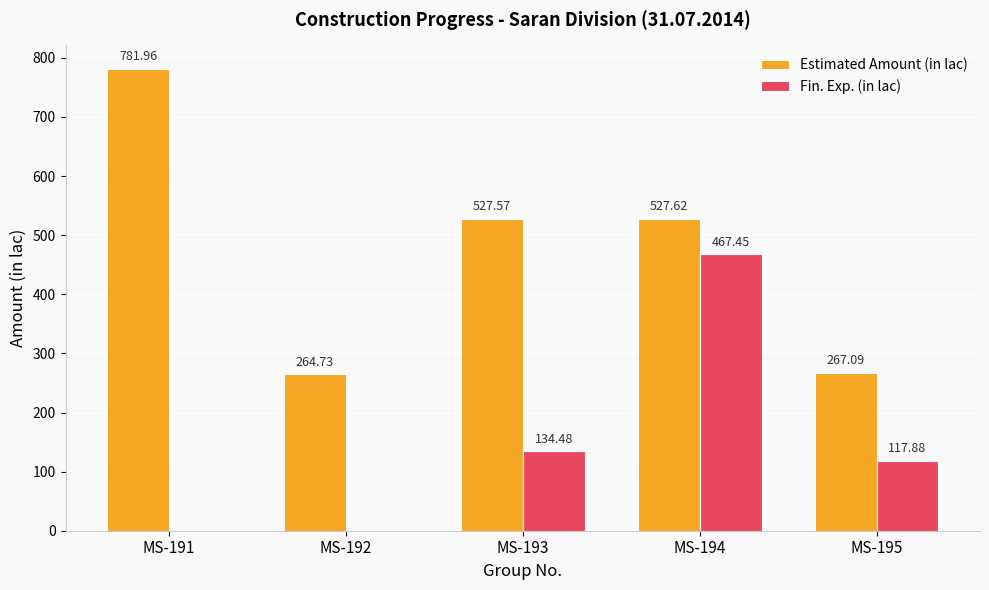

At which category is the sum across all series the highest?

MS-194